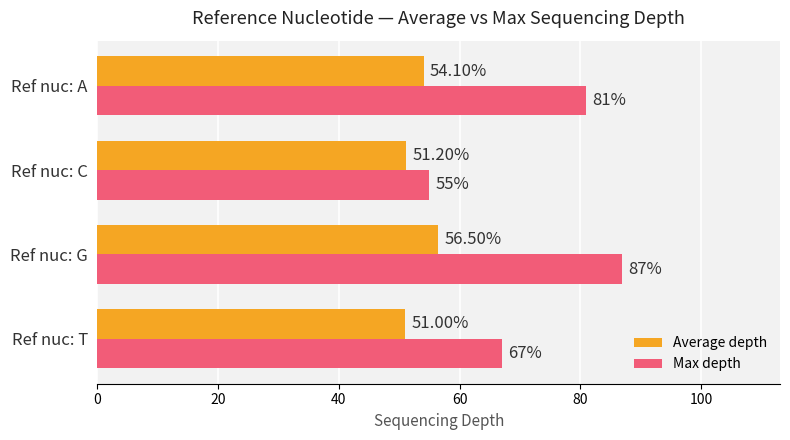

What is the difference between the maximum and second lowest values in the Max depth series?

20.0